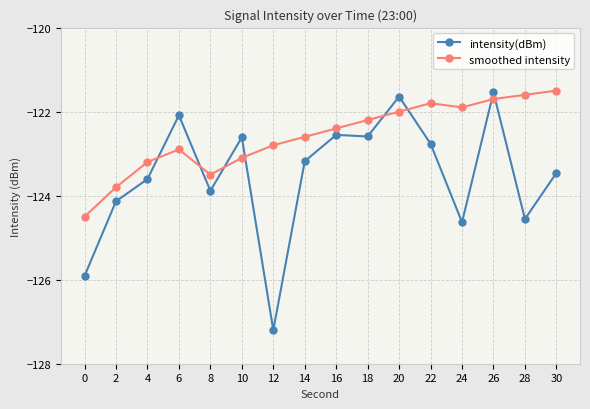

What is the difference between the intensity(dBm) values at 4 and 24?

1.0